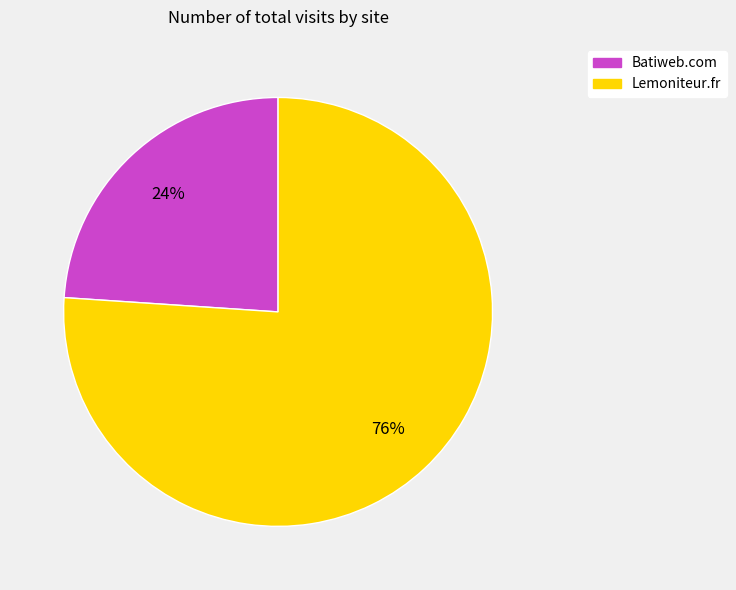

Do Lemoniteur.fr and Batiweb.com together represent more than half of the pie?

Yes